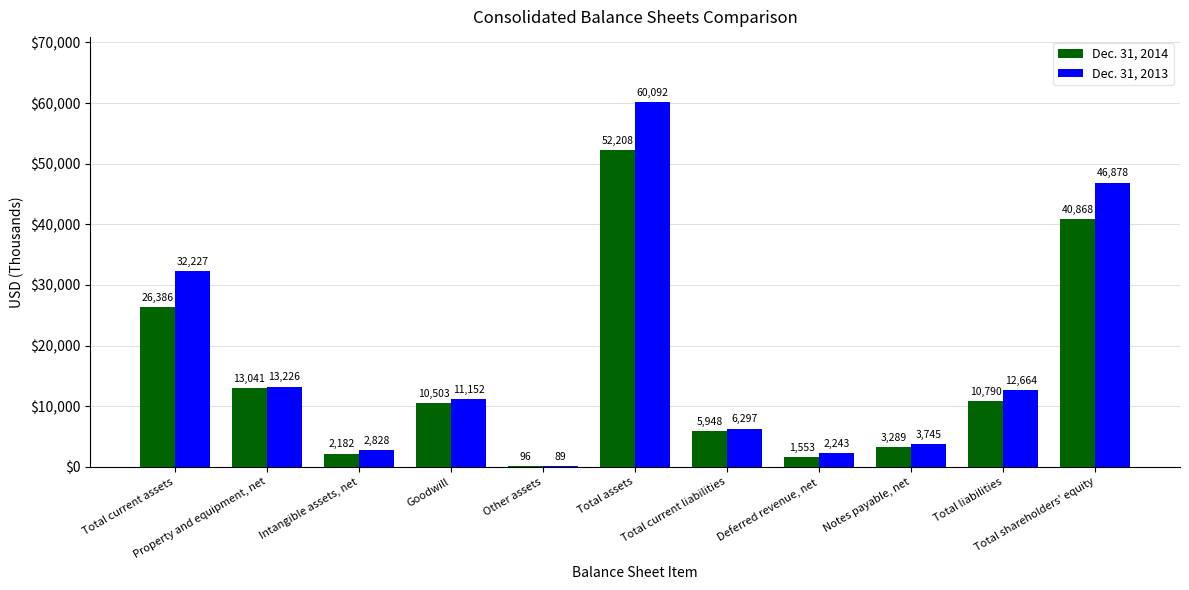

The value of Dec. 31, 2014 at Total current liabilities is 3523. True or false?

False